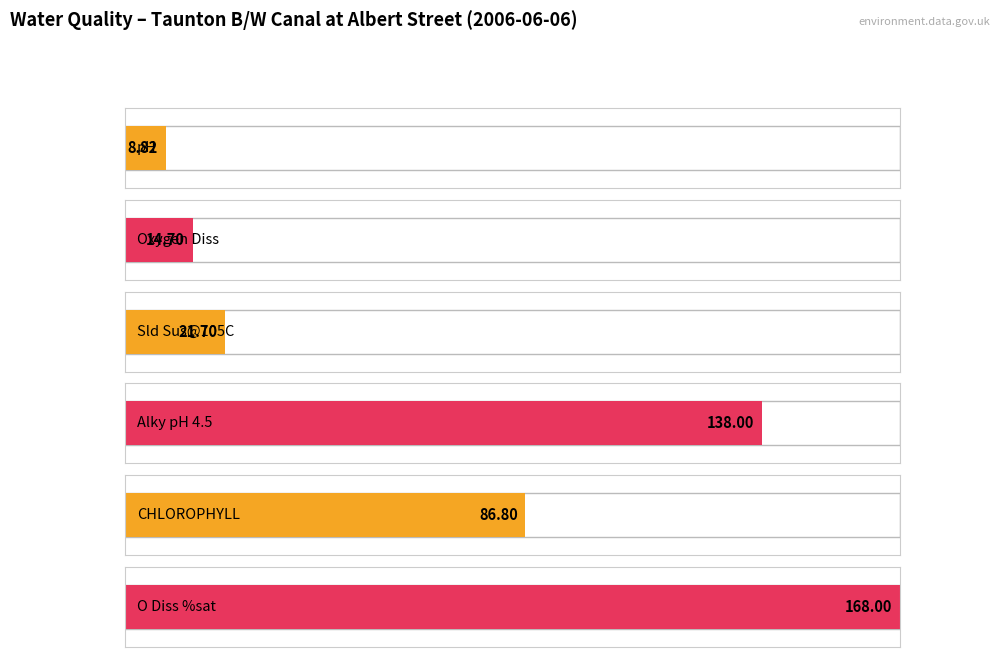

How many series are shown in this chart?

1